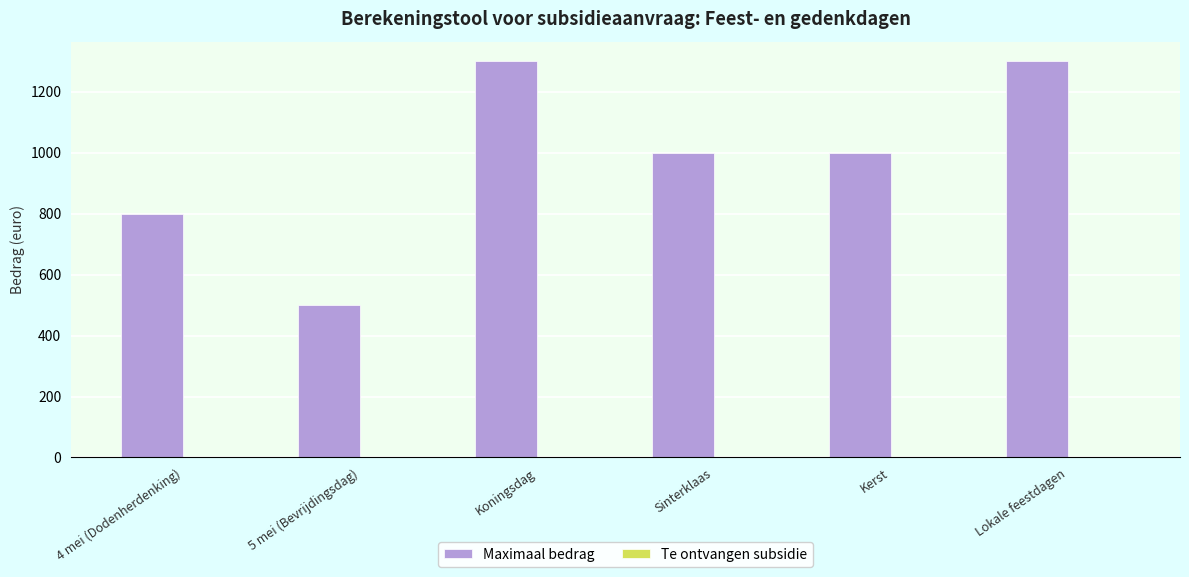

What is the greatest value displayed?

1300